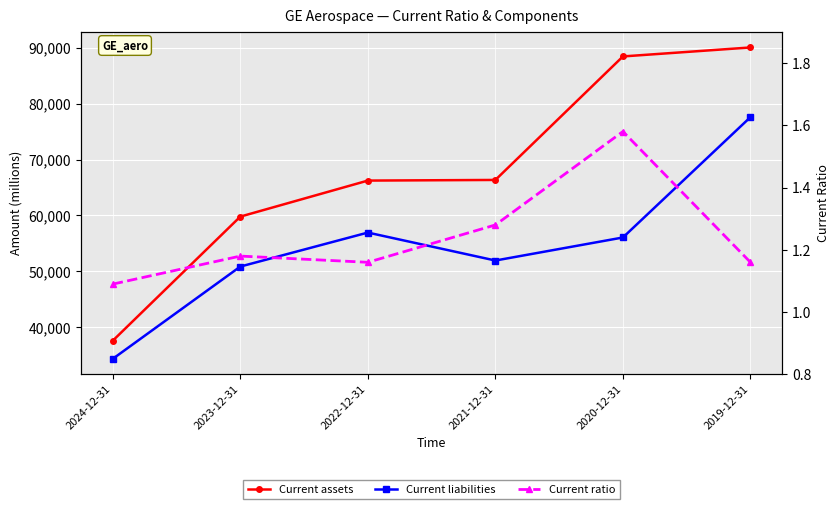

What is the difference between the second highest and minimum values in the Current assets series?

50777.0